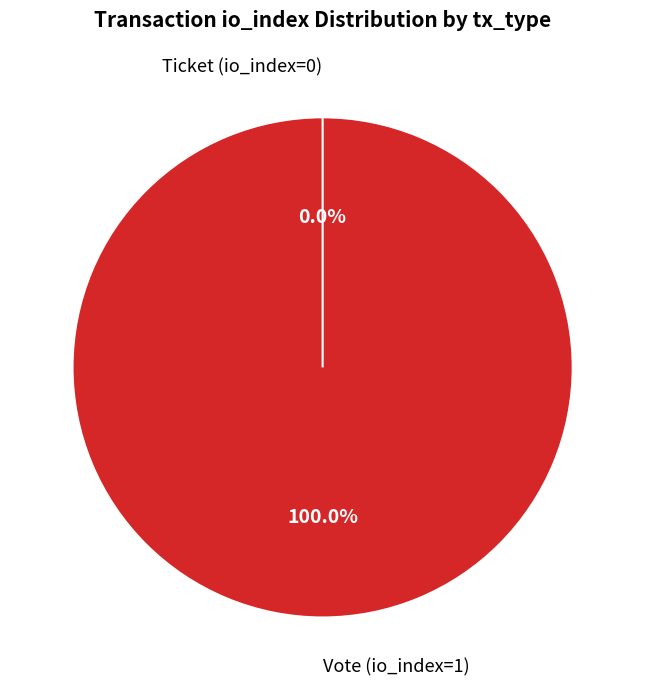

Do Ticket (io_index=0) and Vote (io_index=1) together represent more than half of the pie?

Yes